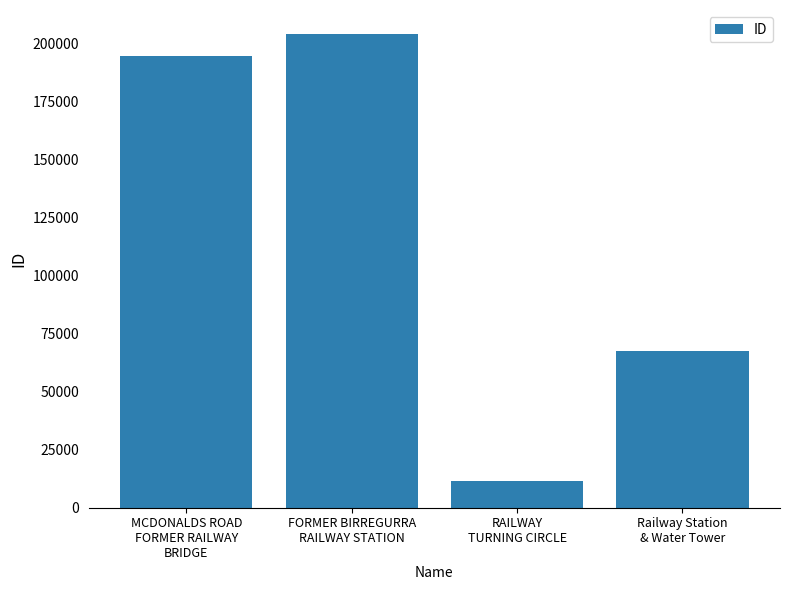

Approximately how many times larger is the value at RAILWAY
TURNING CIRCLE compared to FORMER BIRREGURRA
RAILWAY STATION?

0.1